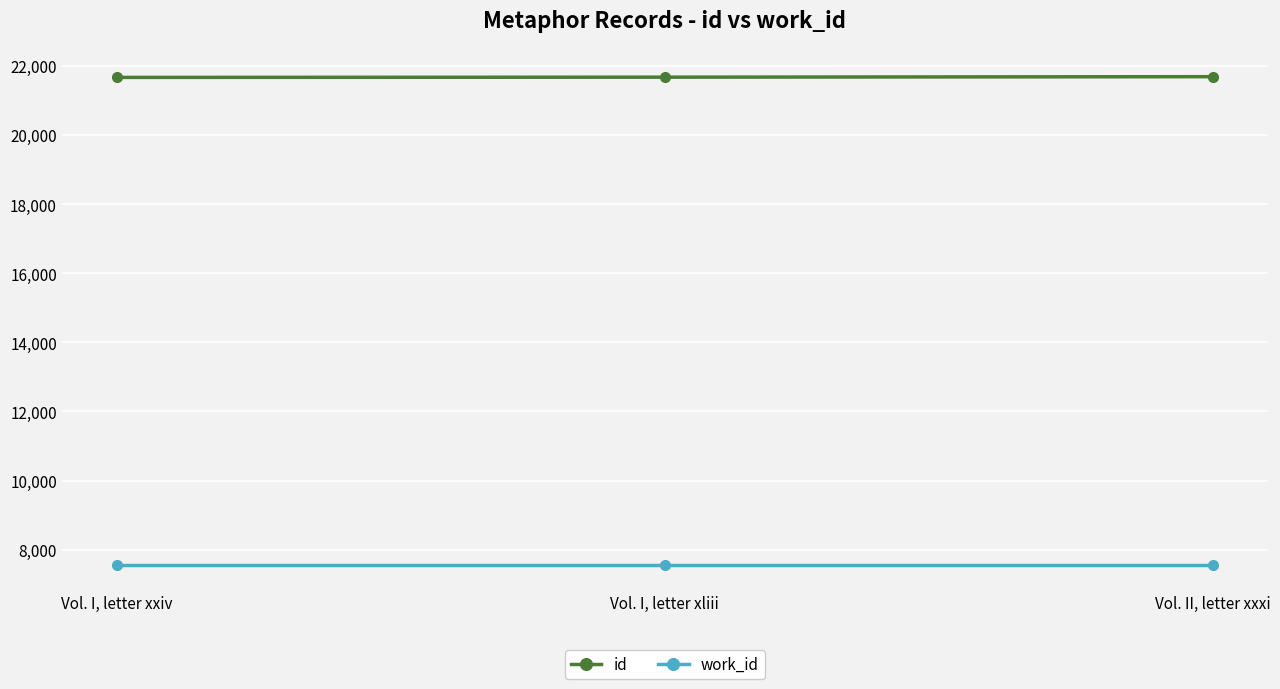

What is the smallest value displayed?

7541